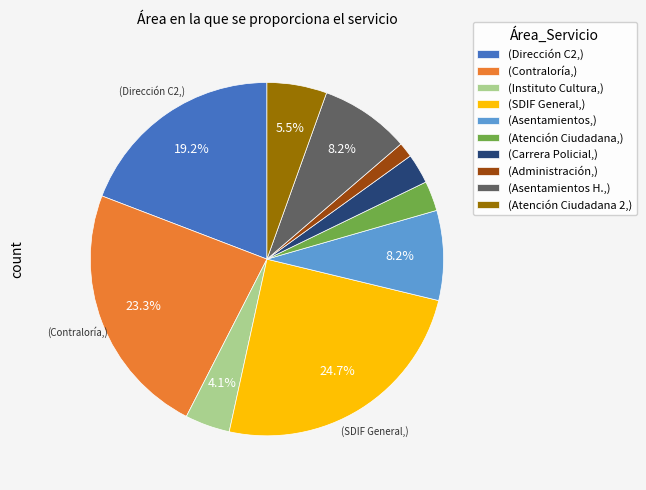

Is there a majority slice in this chart?

No